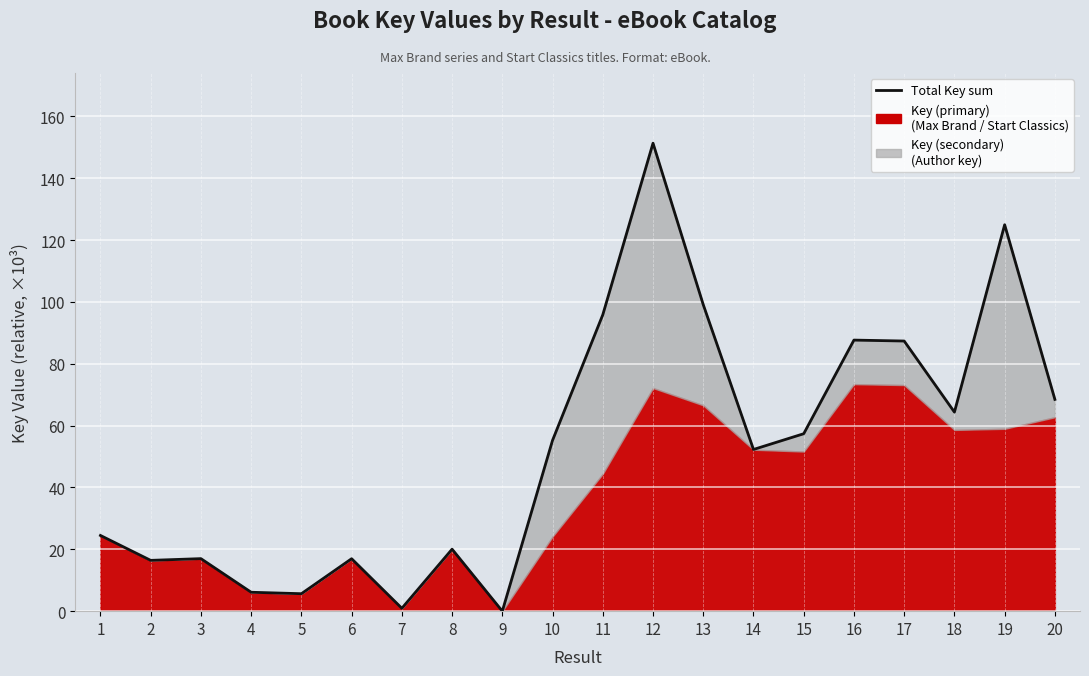

What is the ratio of the value at 18 to the value at 16?

0.7